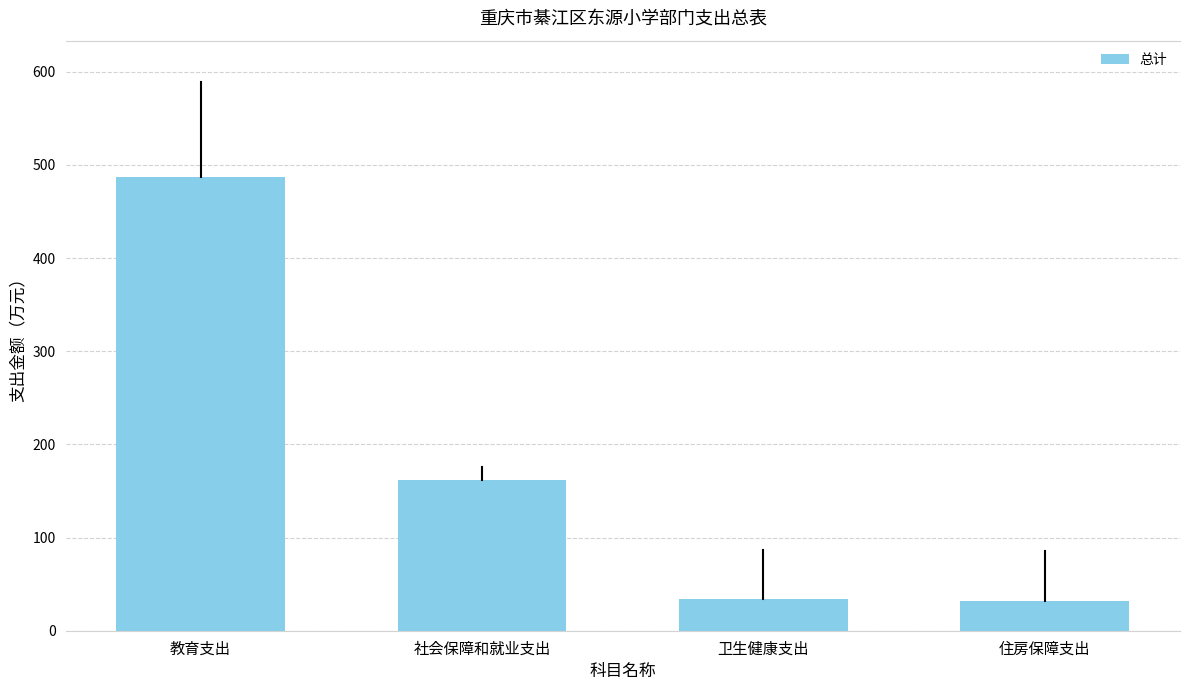

What is the minimum value shown in the chart?

32.2